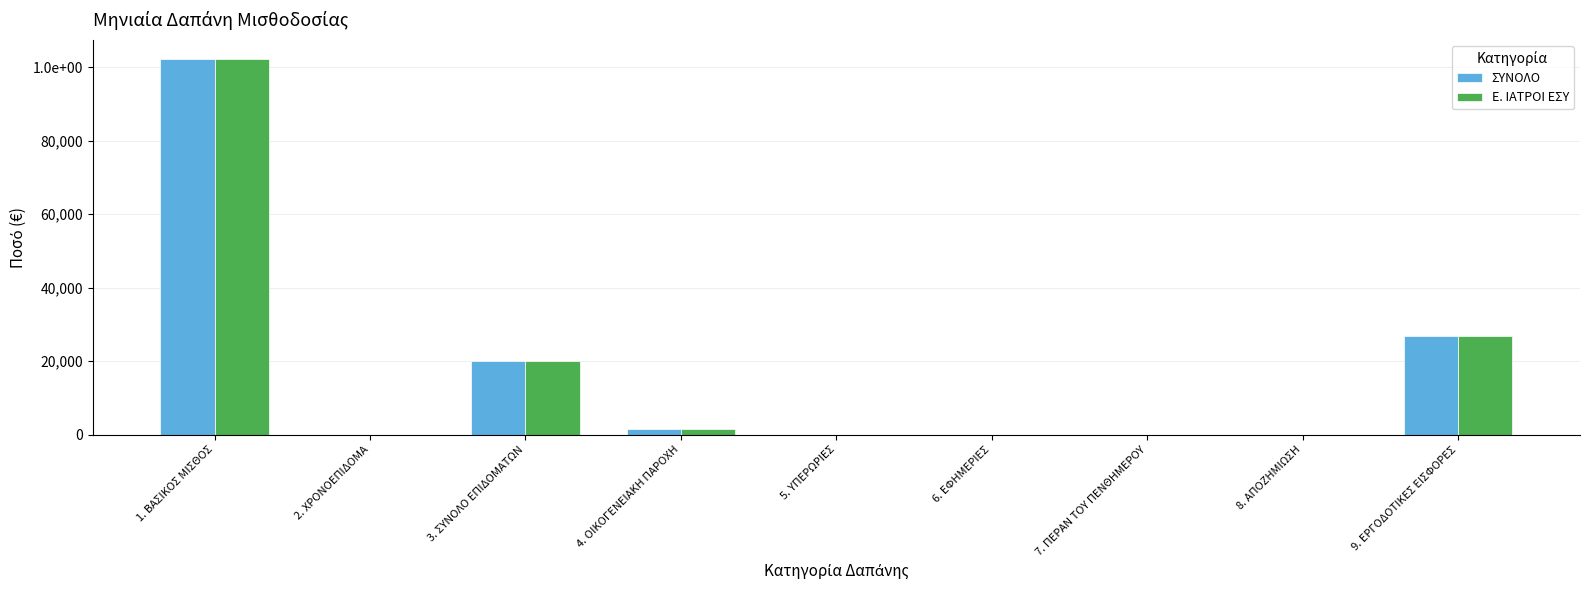

What is the difference between the maximum and minimum values in the Ε. ΙΑΤΡΟΙ ΕΣΥ series?

102294.0